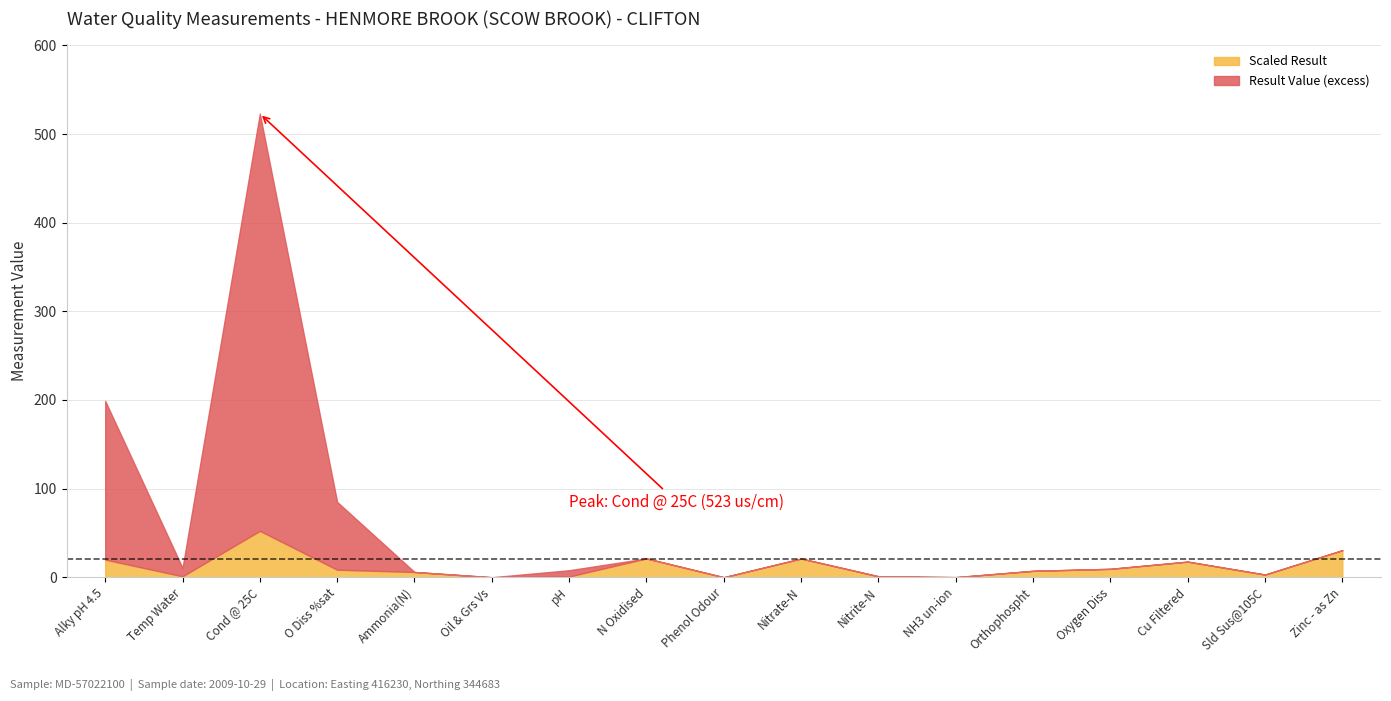

What is the sum of the Result Value values at Oxygen Diss and Nitrite-N?

9.5